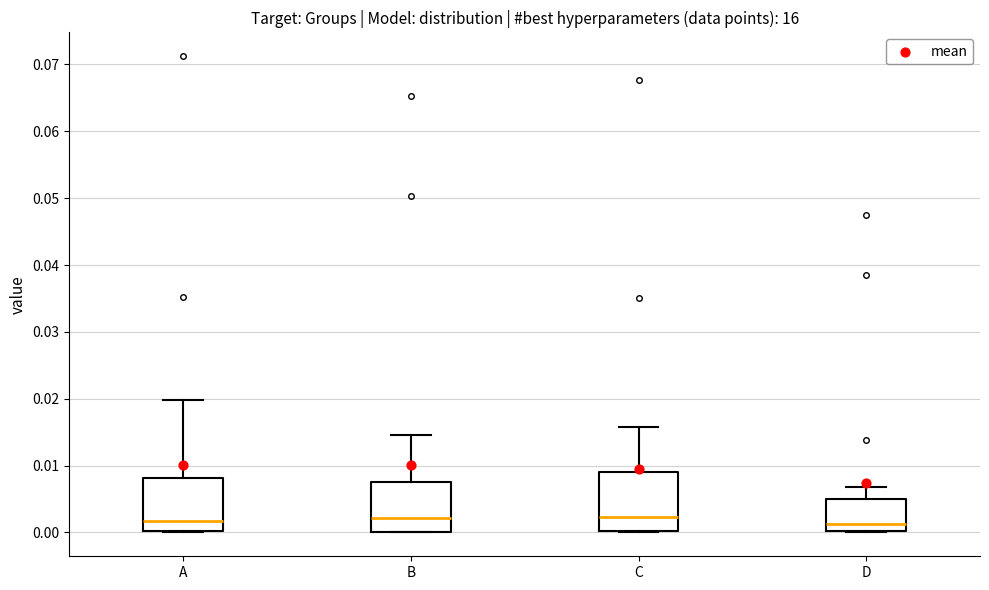

Reading left to right, transcribe this box plot: for each box, give where its median line is, the range the box spans, and where its two whiskers end, as read against the y-axis. The values are not printed on the chart, so give them approximately, as read against the axis.

A: median 0.002, box 0.000 to 0.008, whiskers 0.000 to 0.020
B: median 0.002, box 0.000 to 0.008, whiskers 0.000 to 0.015
C: median 0.002, box 0.000 to 0.009, whiskers 0.000 to 0.016
D: median 0.001, box 0.000 to 0.005, whiskers 0.000 to 0.007